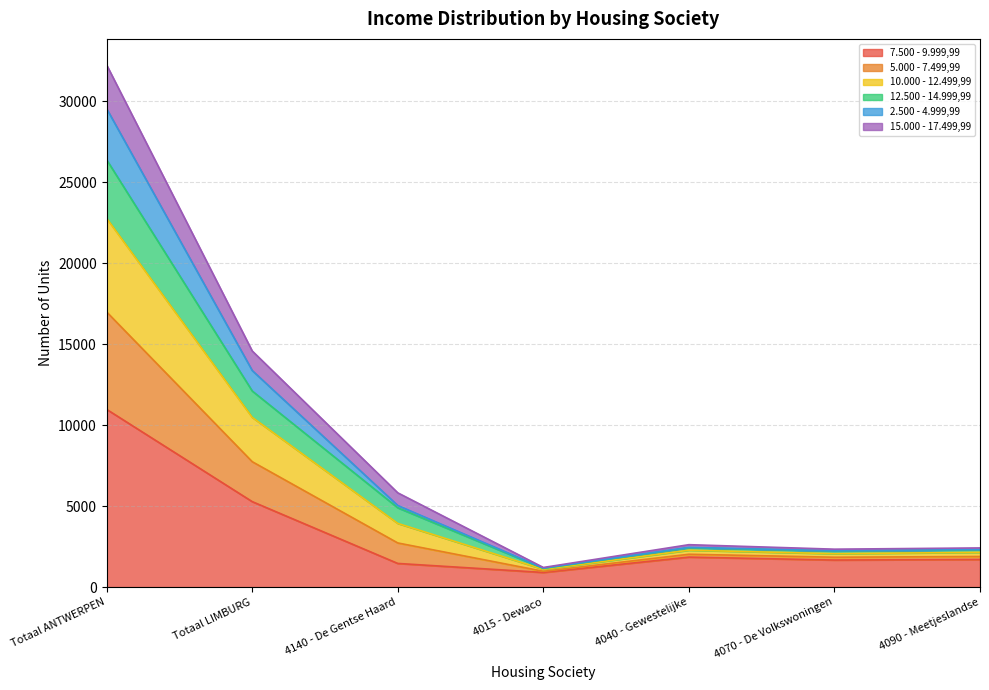

The value of 7.500 - 9.999,99 at 4090 - Meetjeslandse is 1706. True or false?

True